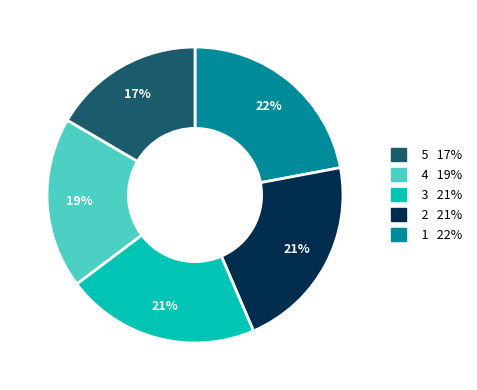

Is there a majority slice in this chart?

No